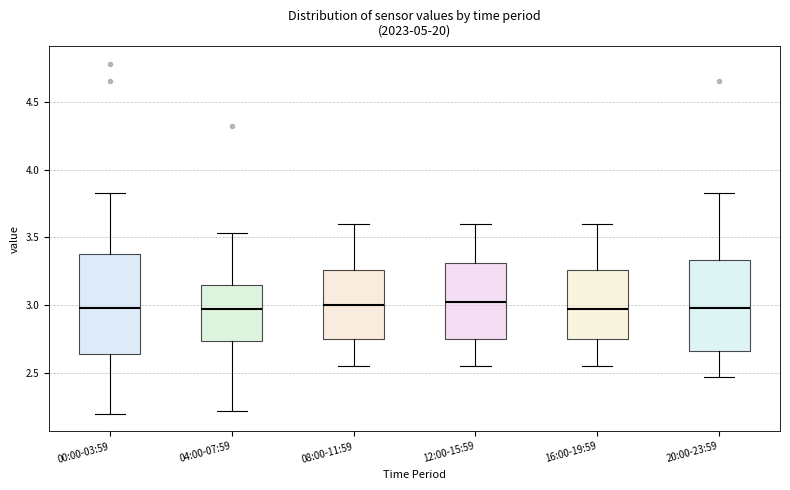

Reading left to right, read every box against the y-axis: the position of its median line, the range the box covers, and the ends of its whiskers. The values are not printed on the chart, so give them approximately, as read against the axis.

00:00-03:59: median 3.00, box 2.65 to 3.40, whiskers 2.20 to 3.85
04:00-07:59: median 3.00, box 2.75 to 3.15, whiskers 2.20 to 3.55
08:00-11:59: median 3.00, box 2.75 to 3.25, whiskers 2.55 to 3.60
12:00-15:59: median 3.05, box 2.75 to 3.30, whiskers 2.55 to 3.60
16:00-19:59: median 3.00, box 2.75 to 3.25, whiskers 2.55 to 3.60
20:00-23:59: median 3.00, box 2.65 to 3.35, whiskers 2.45 to 3.85